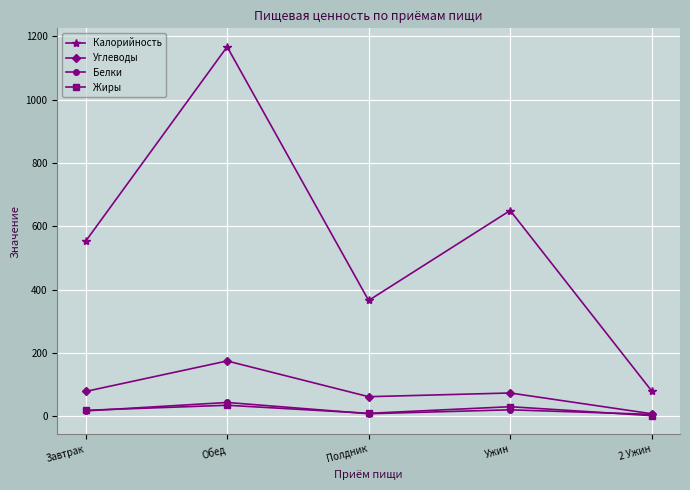

What is the difference between the second highest and minimum values in the Углеводы series?

70.4